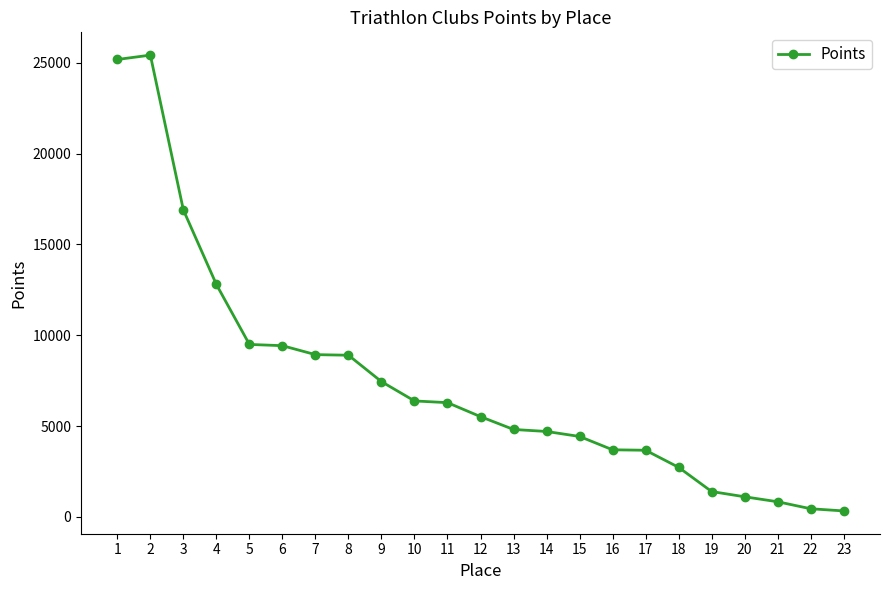

True or false: the data has more than 0 interior local peaks.

True